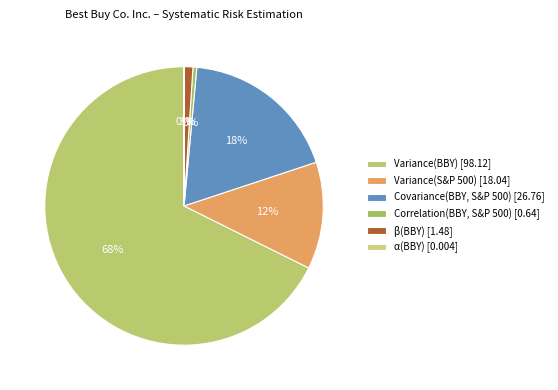

Which slice is the smallest?

α(BBY)